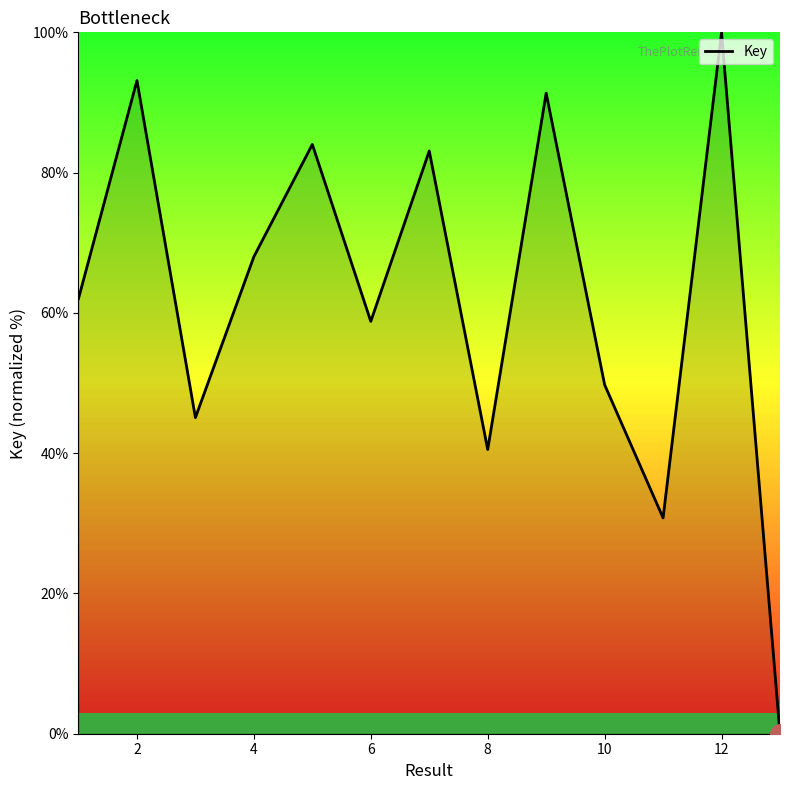

How many series are shown in this chart?

1